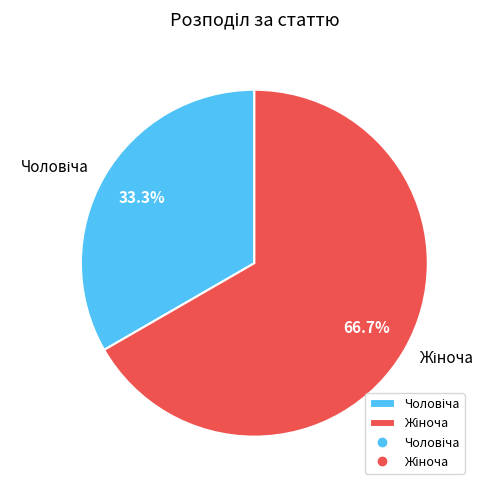

What percentage is the Жіноча slice, to the nearest percent?

67%